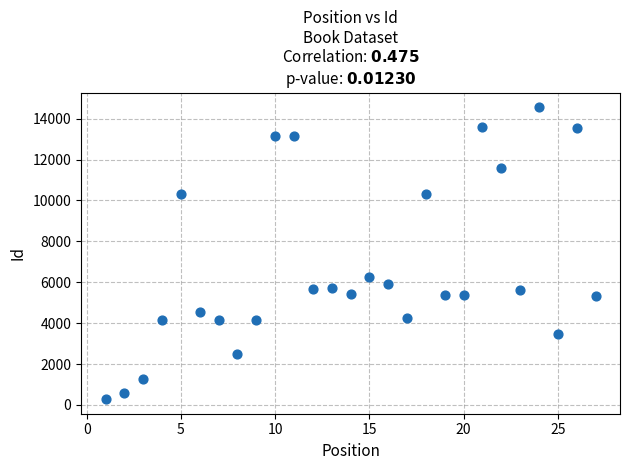

What is the range of X values (max minus min)?

26